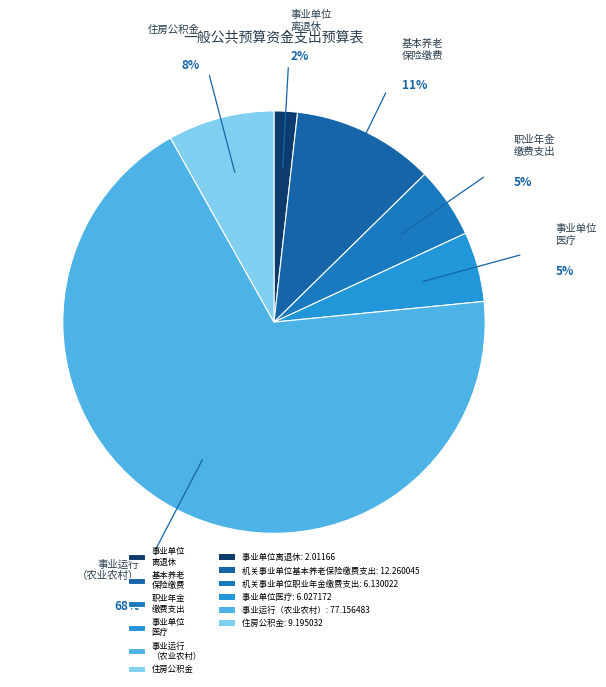

How many segments does this pie chart have?

6